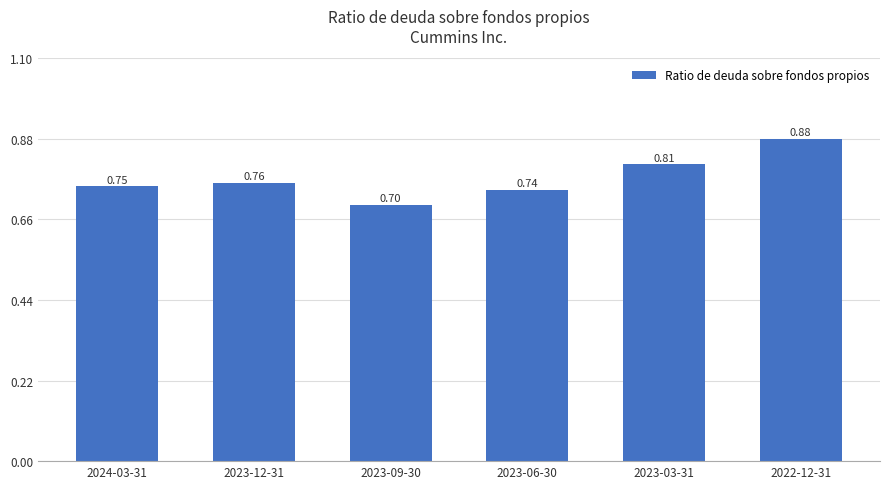

At which category does the chart reach its minimum across all series?

2023-09-30